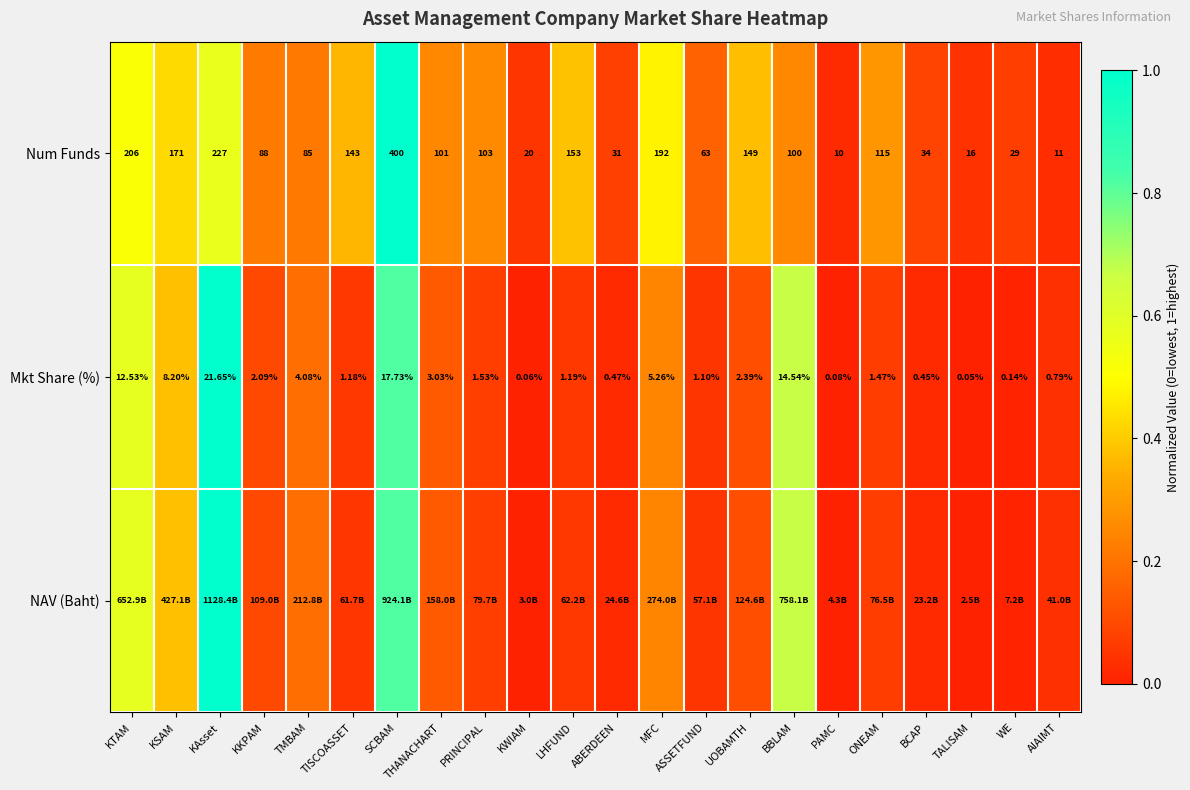

At which label does Mkt Share (%) reach its minimum?

TALISAM